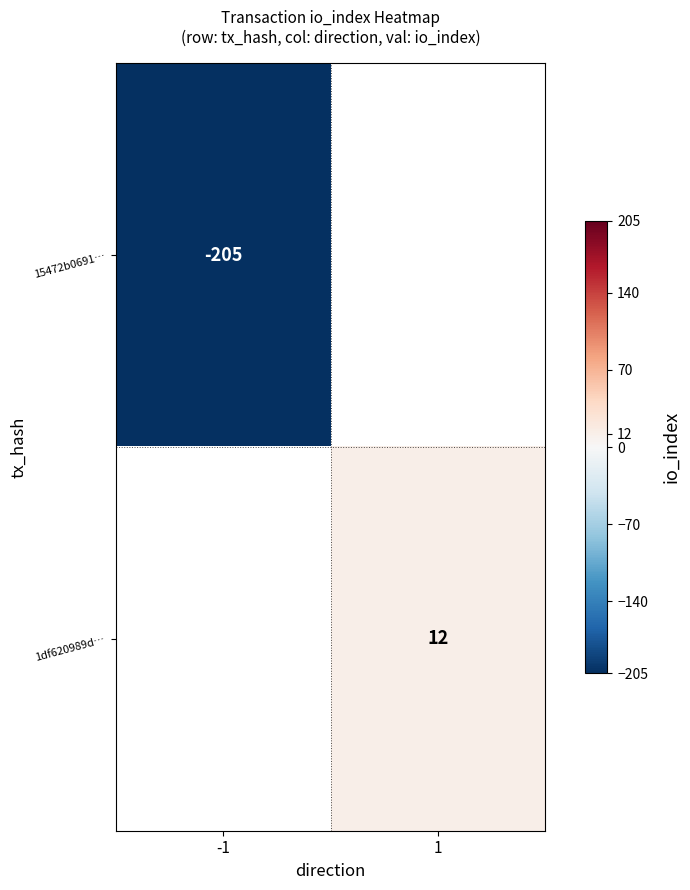

True or false: 1df620989d… has a value of 7 at 1.

False